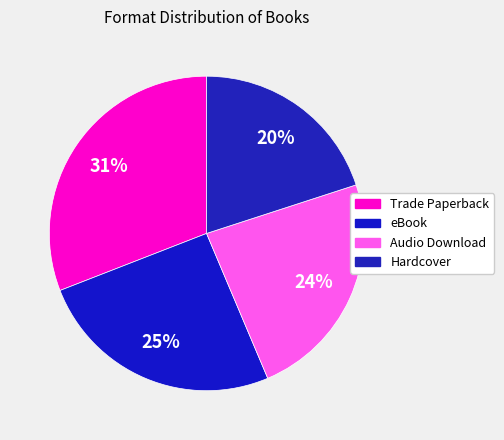

What is the largest slice in the pie chart?

Trade Paperback